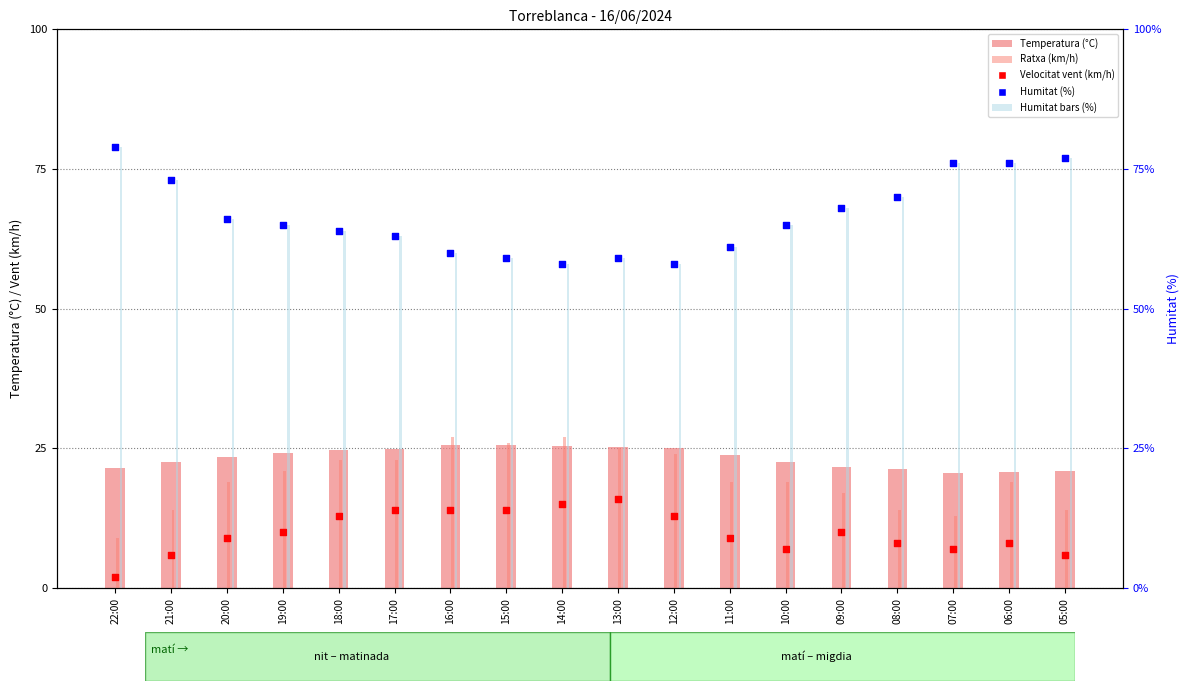

Is the value of Velocitat vent (km/h) at 20:00 greater than the value of Humitat bars (%) at 08:00?

No